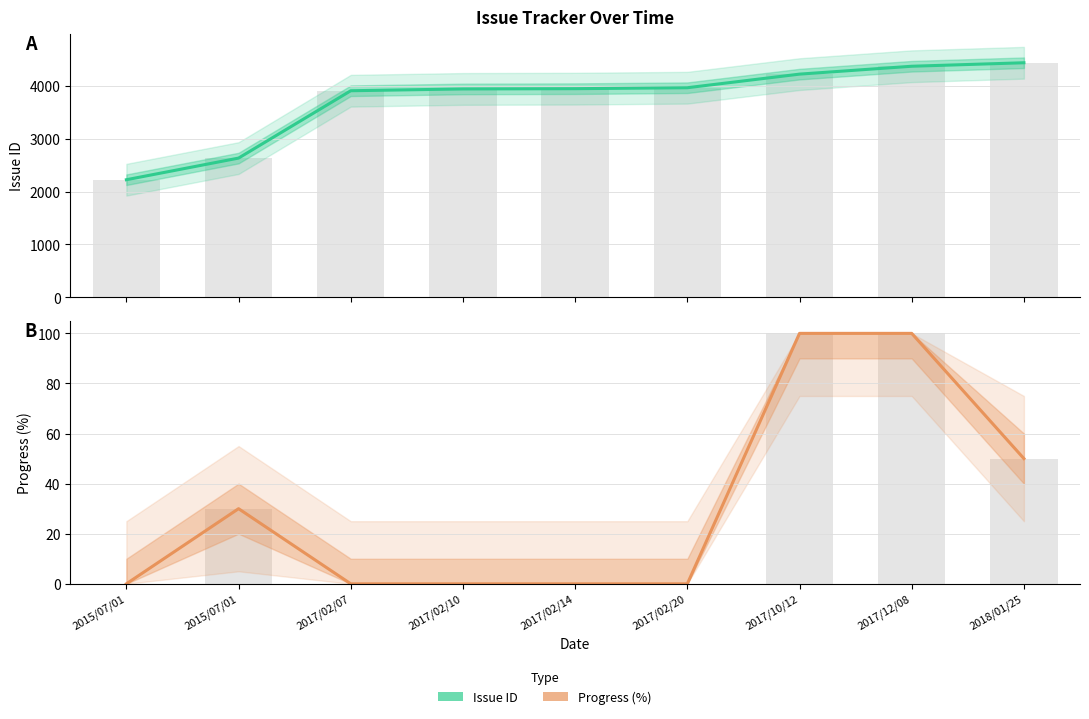

At how many categories does at least one series exceed 168?

9